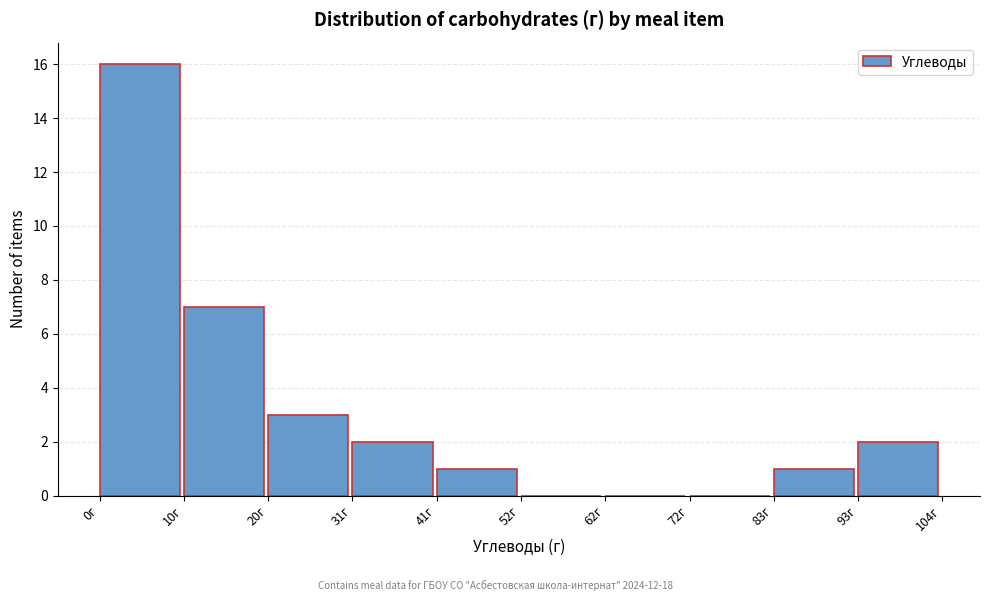

How tall is the bar that spans 20.8 to 31.2 on the x-axis? Neither the bar edges nor the heights are printed on the chart, so give them approximately, as read against the axes.

3